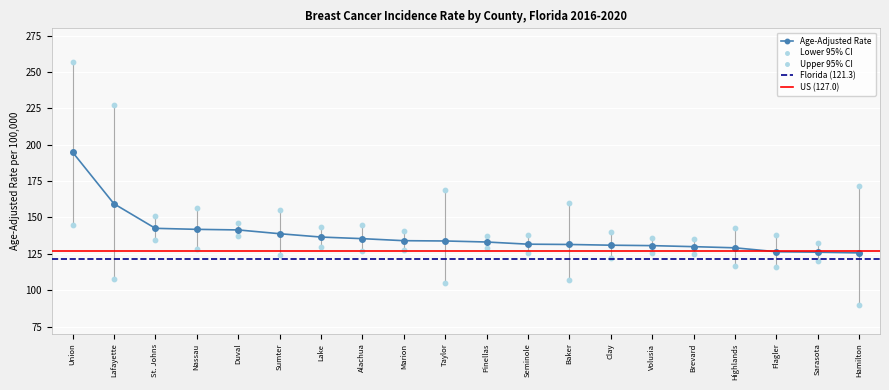

Which series contains the lowest Y value?

Lower 95% CI